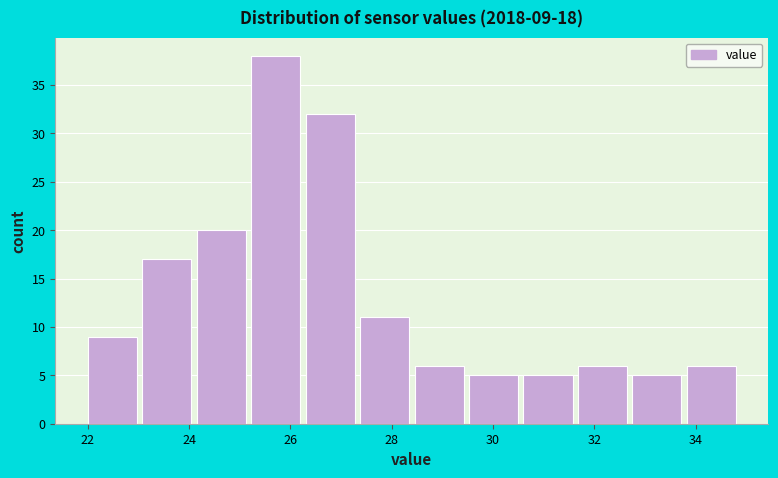

Over which range of the x-axis is the bar tallest?

25.2 to 26.4